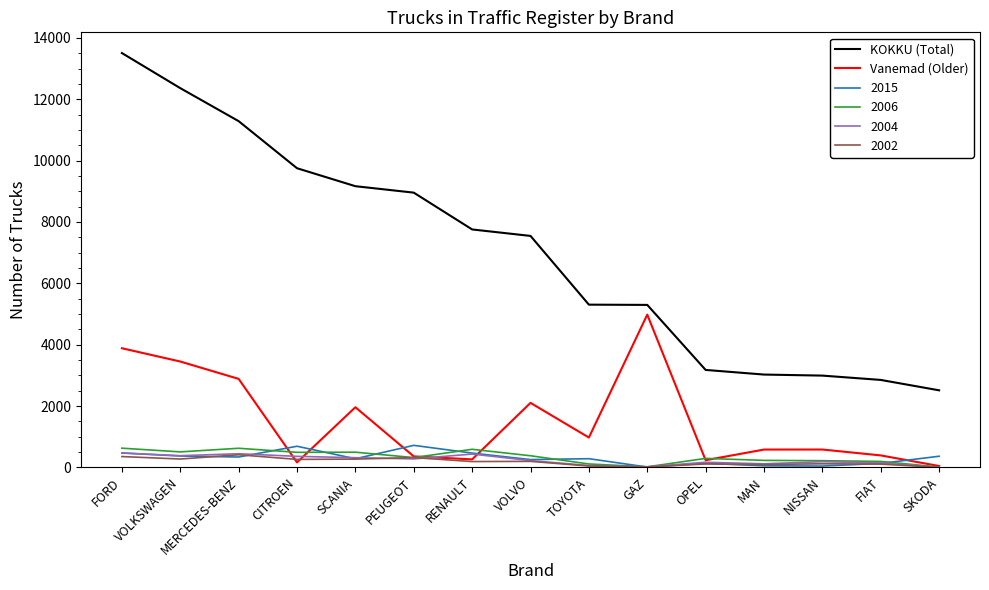

What is the total value across all series at MERCEDES-BENZ?

15990